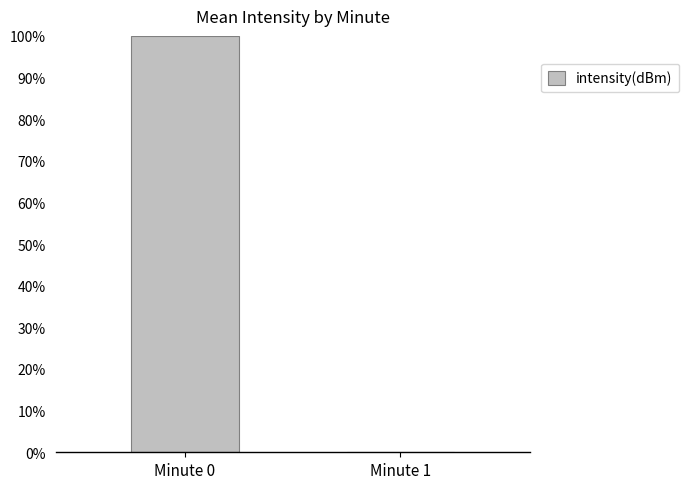

Are the bars grouped side by side (vs. stacked)?

No